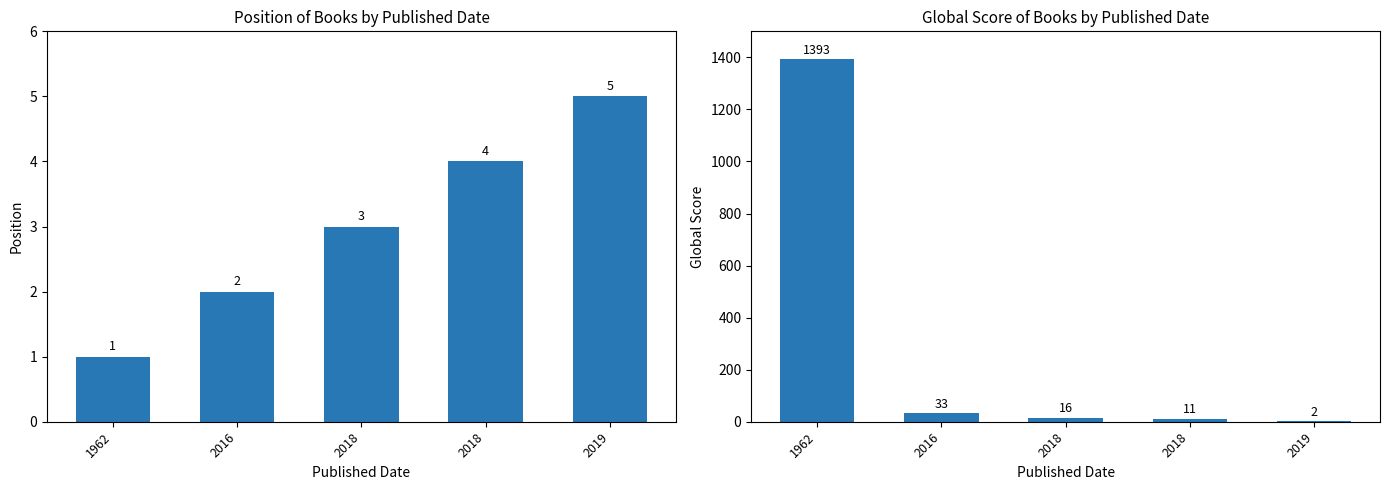

At how many categories does at least one series exceed 1056?

1